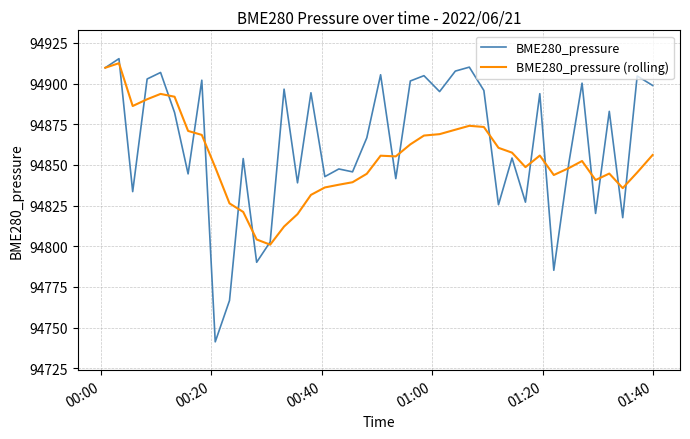

How many interior local valleys does the BME280_pressure series have?

14